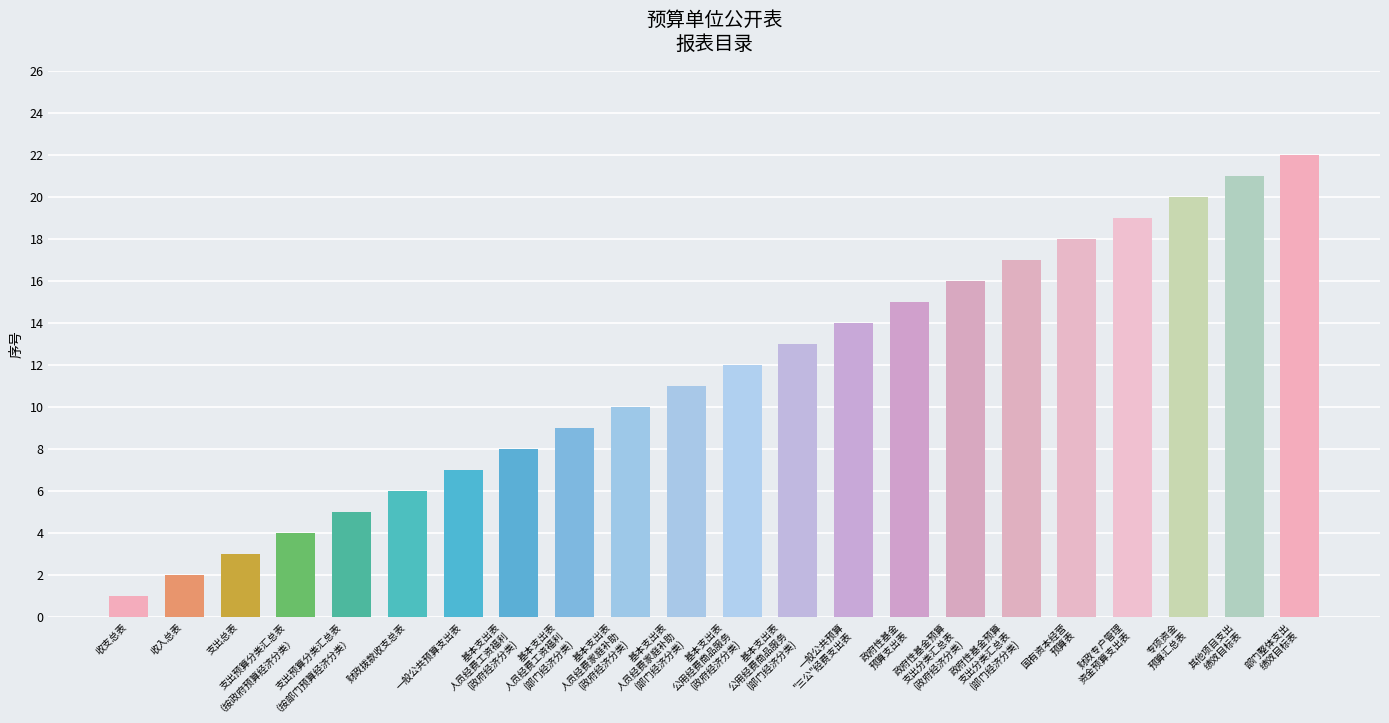

What is the label of the 13th bar from the left?

基本支出表
公用经费商品服务
(部门经济分类)